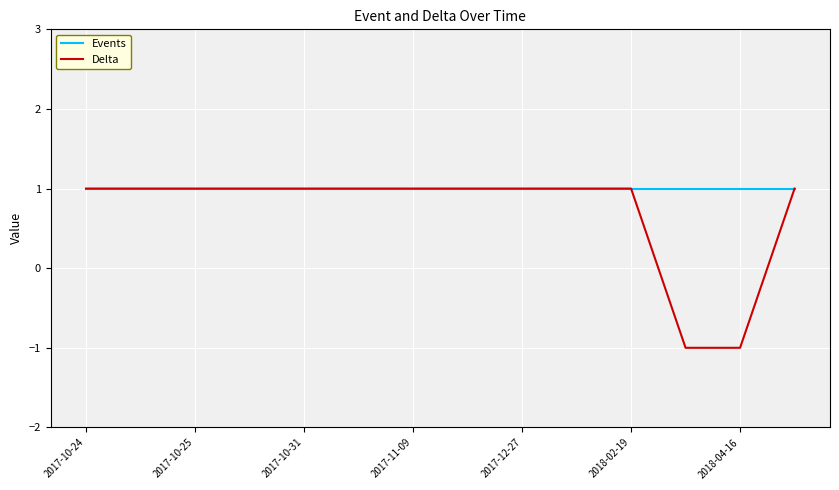

List the series in order of their overall mean, highest first.

Events, Delta